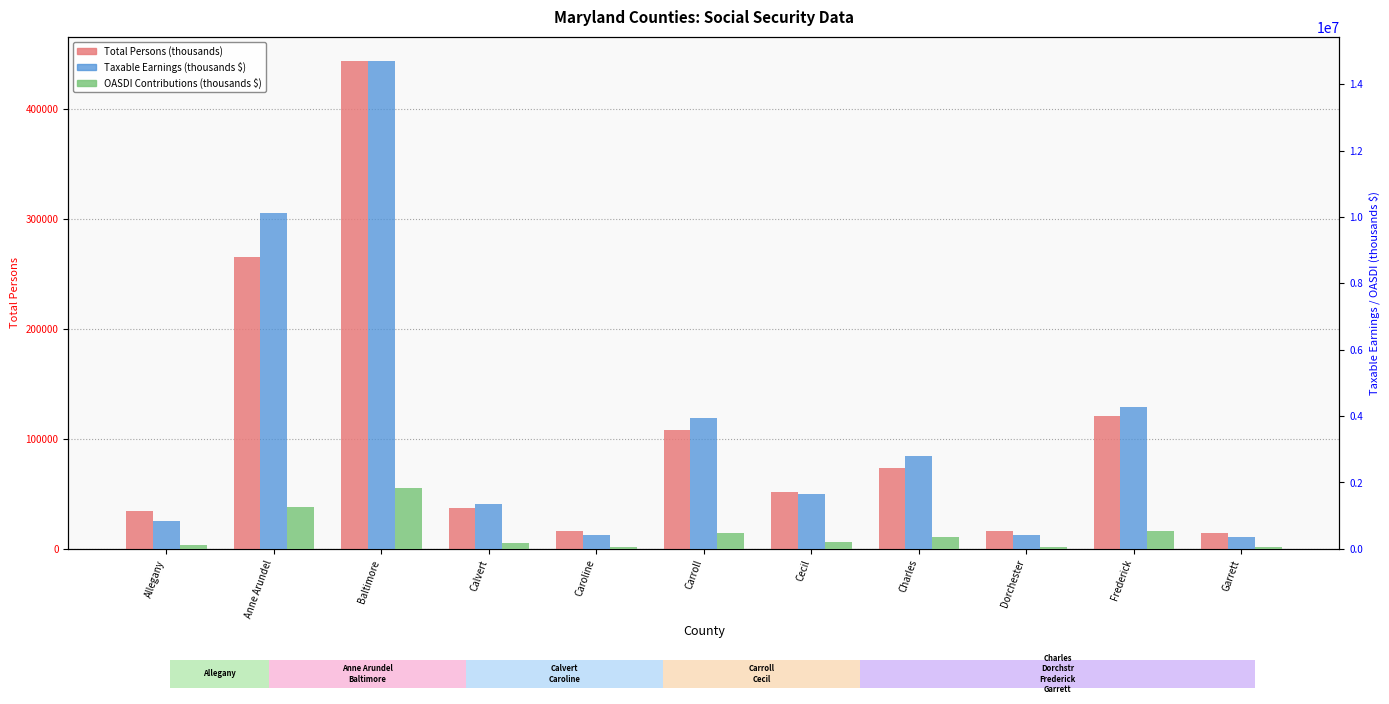

Reading left to right, list all the values displayed in this chart.

Total Persons (thousands): Allegany=34140	Anne Arundel=265316	Baltimore=443491	Calvert=36937	Caroline=15833	Carroll=108194	Cecil=51525	Charles=73855	Dorchester=16379	Frederick=120578	Garrett=14327
Taxable Earnings (thousands $): Allegany=844958	Anne Arundel=10121742	Baltimore=14696939	Calvert=1356289	Caroline=401406	Carroll=3949692	Cecil=1636322	Charles=2787377	Dorchester=406132	Frederick=4275091	Garrett=357037
OASDI Contributions (thousands $): Allegany=104775	Anne Arundel=1255096	Baltimore=1822420	Calvert=168180	Caroline=49774	Carroll=489762	Cecil=202904	Charles=345635	Dorchester=50360	Frederick=530111	Garrett=44273